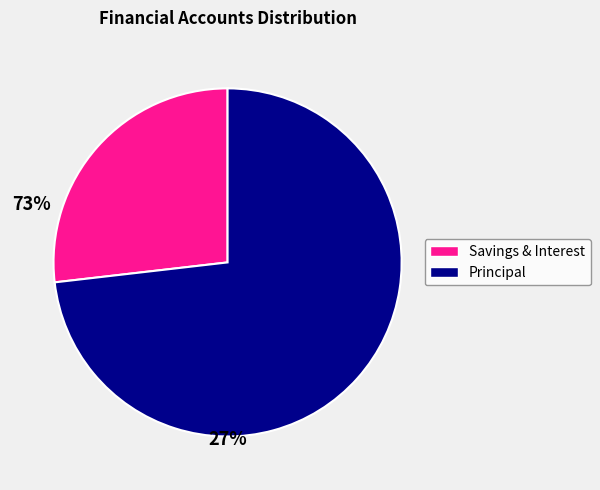

Is there any slice that represents more than half of the pie?

Yes